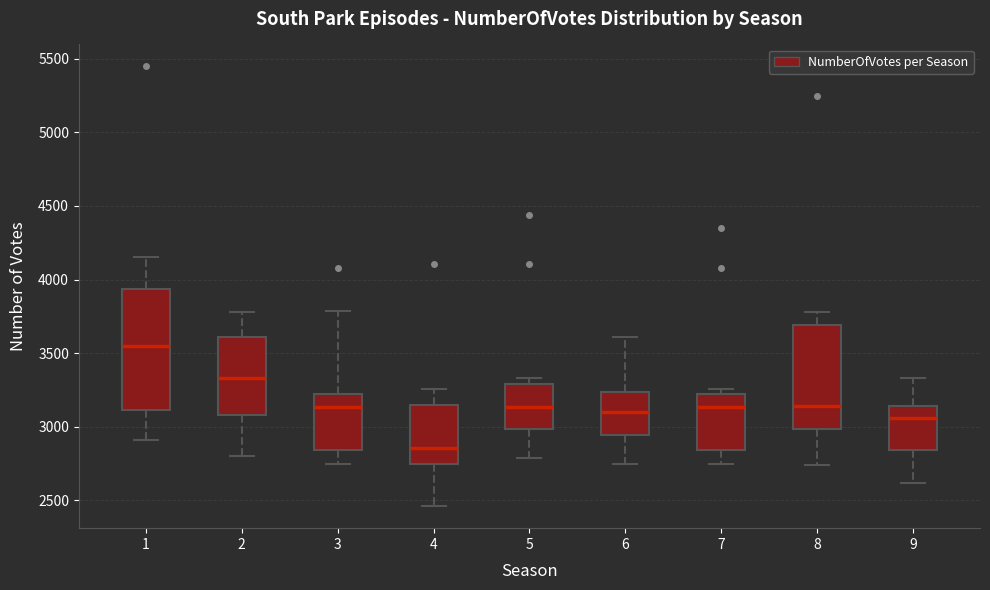

Which box is the tallest, from its lower edge to its upper edge?

1